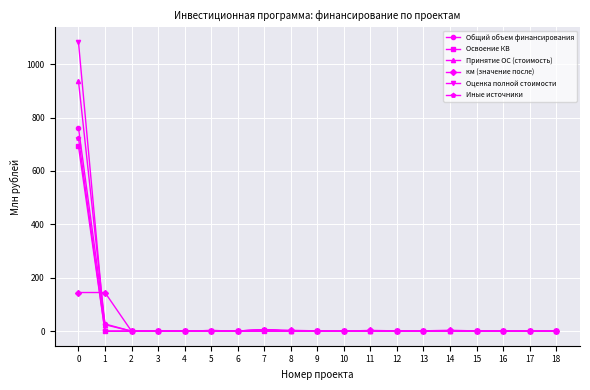

The value of Оценка полной стоимости at 1 is 520.8. True or false?

False